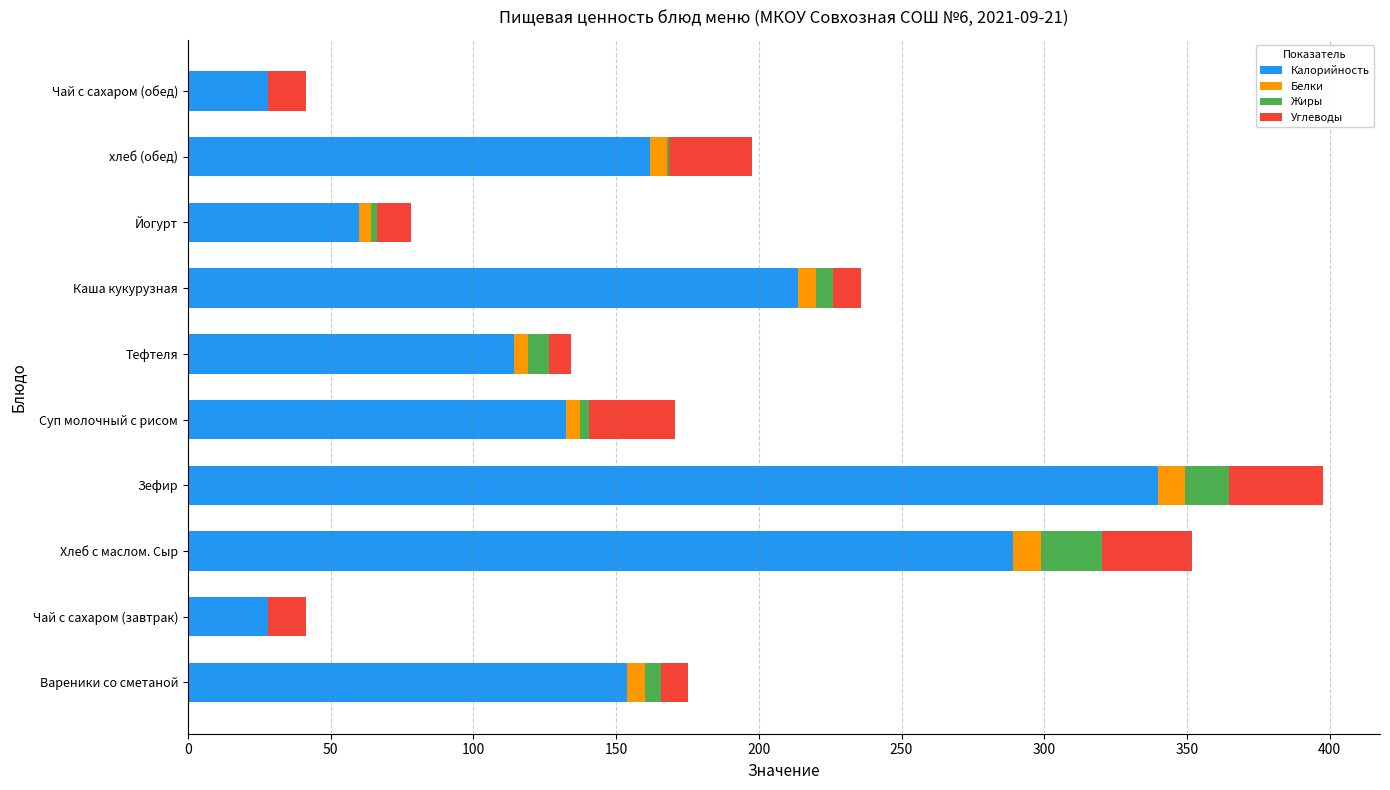

The value of Калорийность at Тефтеля is 114.4. True or false?

True